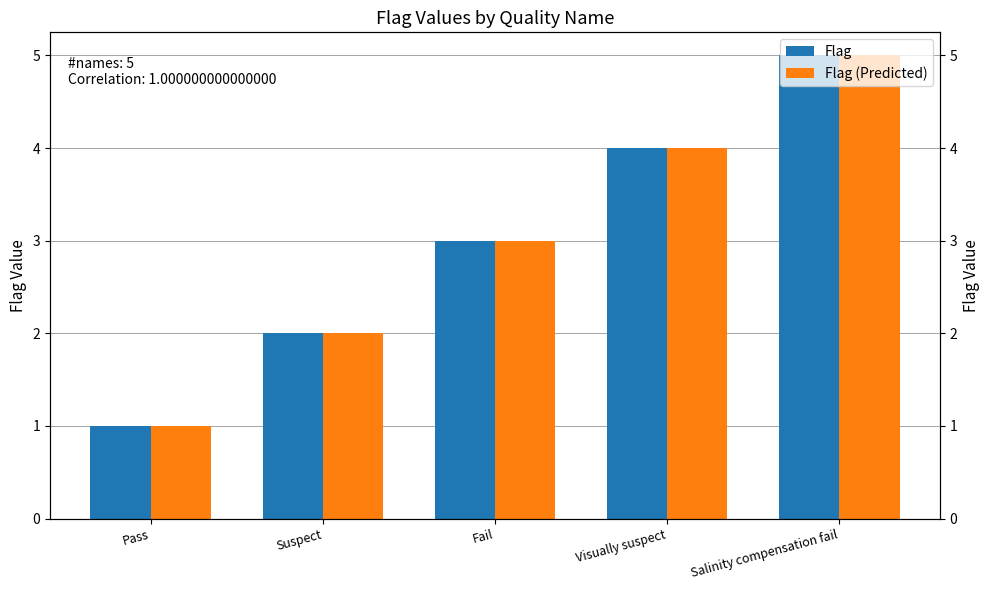

Which category has the highest value in the Flag (Predicted) series?

Salinity compensation fail